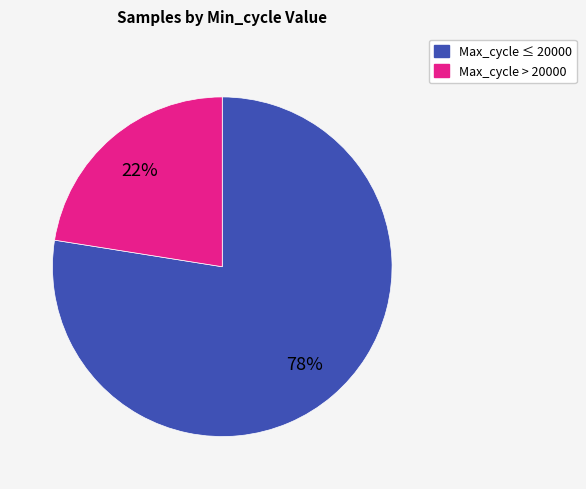

Is there any slice that represents more than half of the pie?

Yes